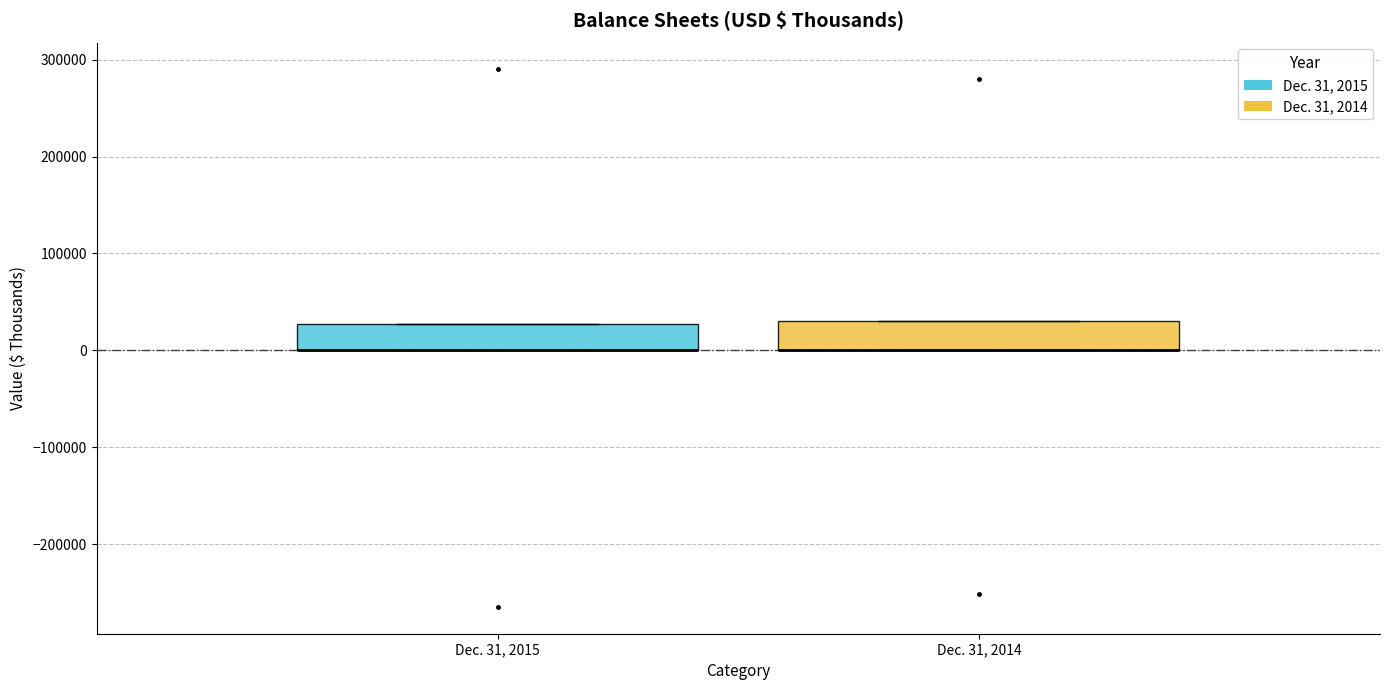

Reading left to right, read every box against the y-axis: the position of its median line, the range the box covers, and the ends of its whiskers. The values are not printed on the chart, so give them approximately, as read against the axis.

Dec. 31, 2015: median 0 (drawn on the box's lower edge), box 0 to 30000, whiskers 0 to 30000
Dec. 31, 2014: median 0 (drawn on the box's lower edge), box 0 to 30000, whiskers 0 to 30000